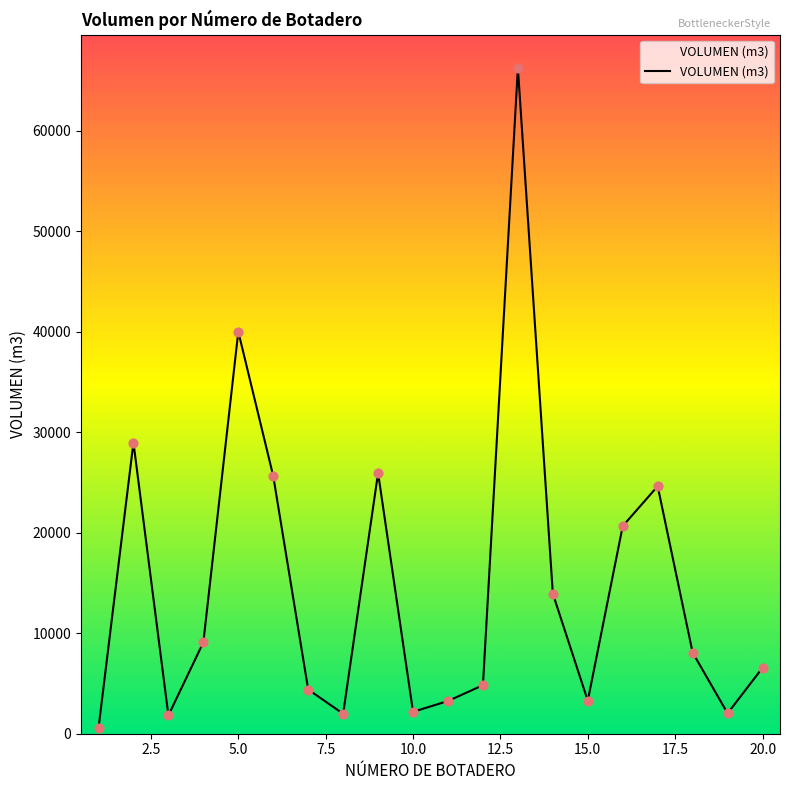

What is the greatest value displayed?

66244.2